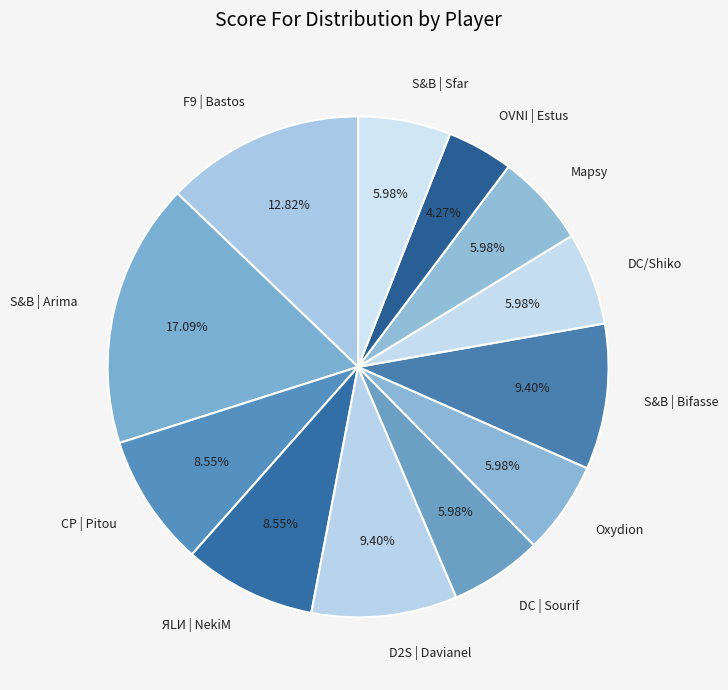

What is the ratio of the value at ЯLИ | NekiM to the value at OVNI | Estus?

2.0